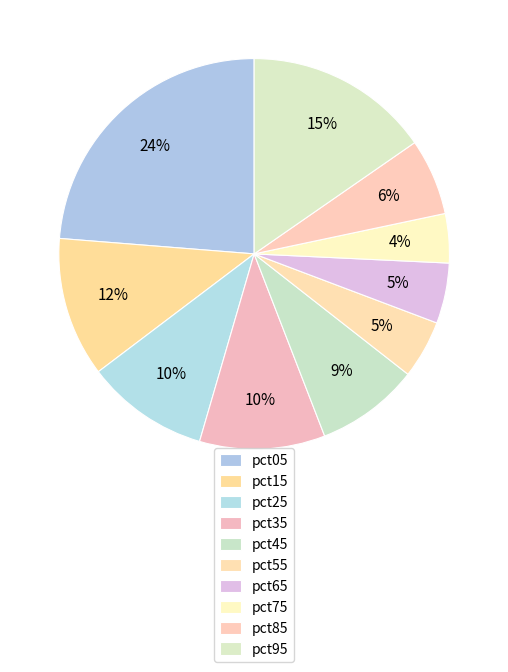

The pct95 slice represents 25% of the pie. True or false?

False